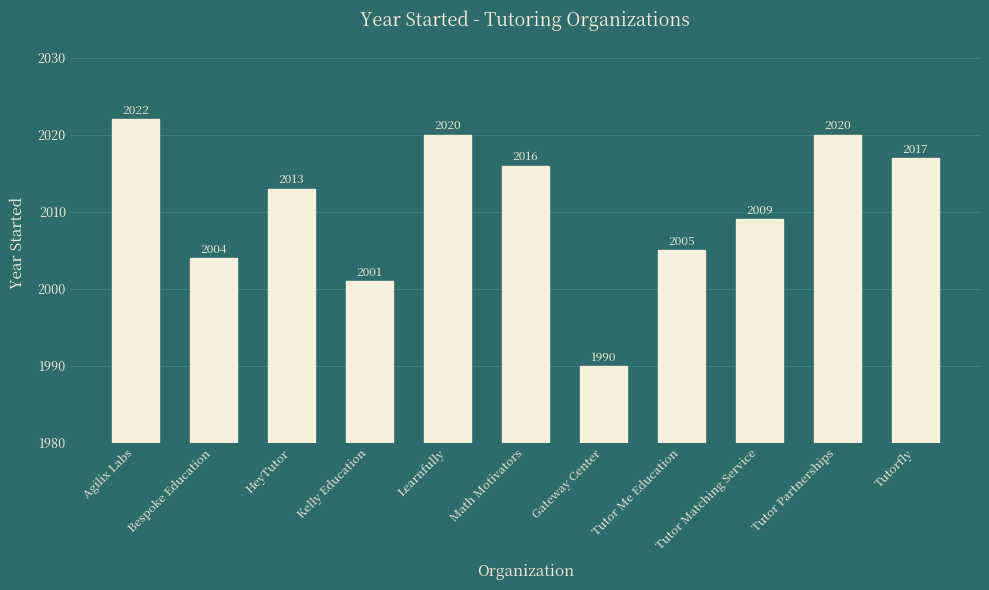

What is the change in value from Gateway Center to Tutor Partnerships?

+30